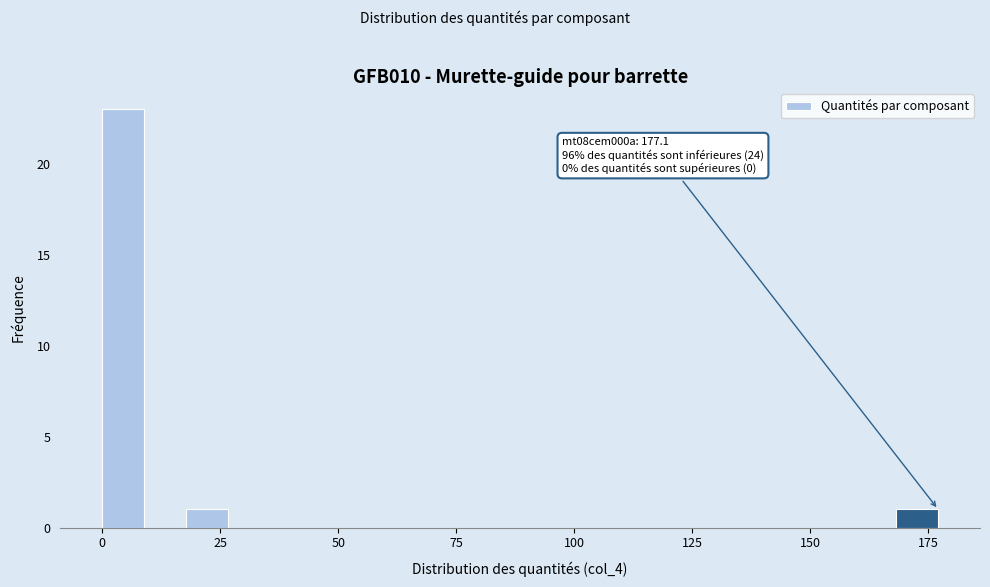

Read against the x-axis, roughly where is the centre of the tallest bar?

5